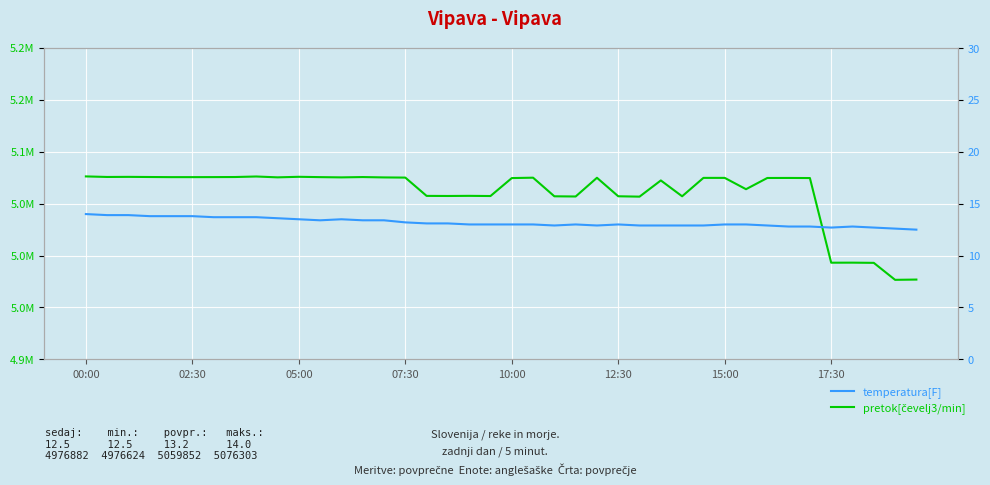

What is the sum of all temperatura[F] values?

527.7